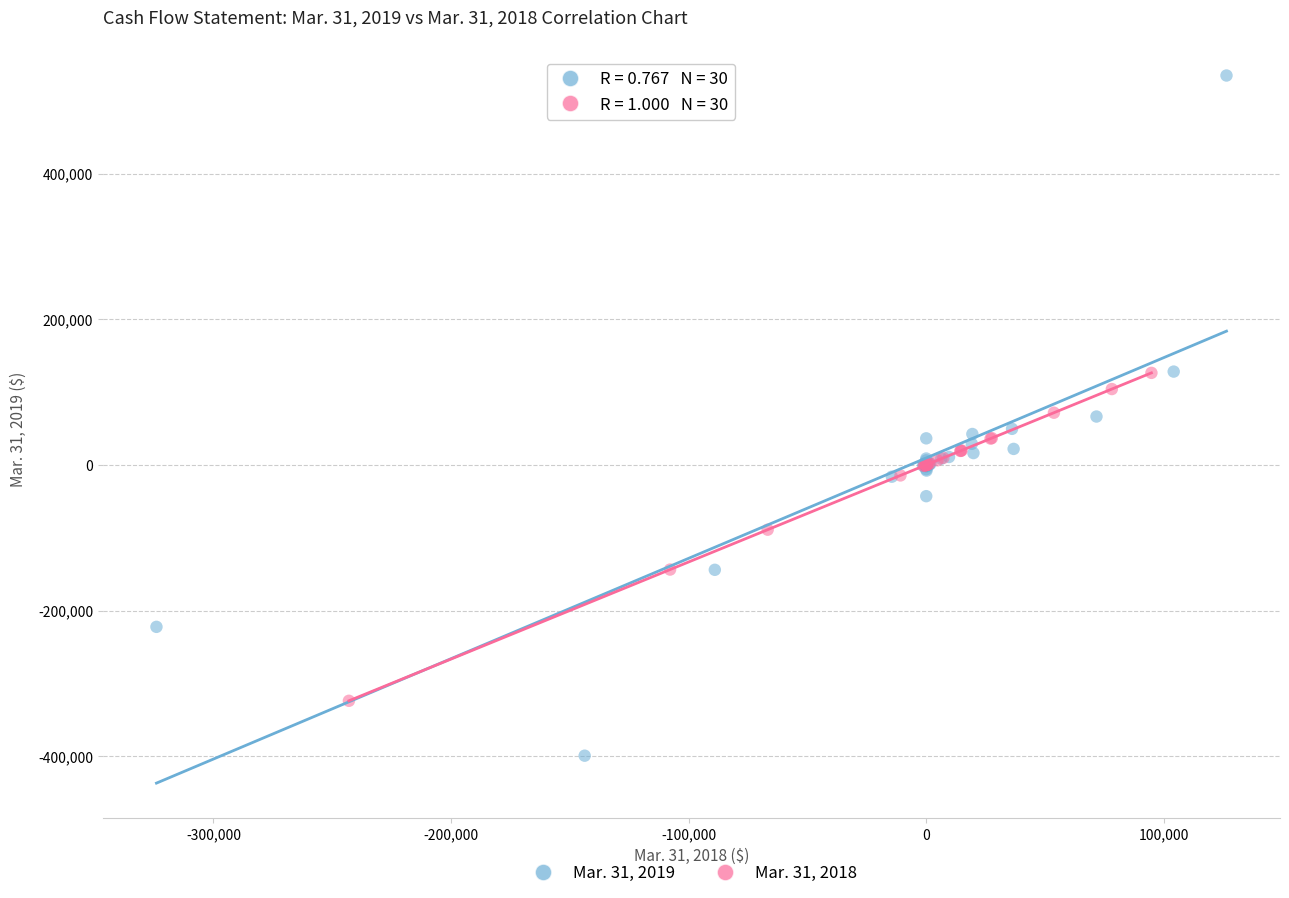

Which series contains the highest Y value?

Mar. 31, 2019